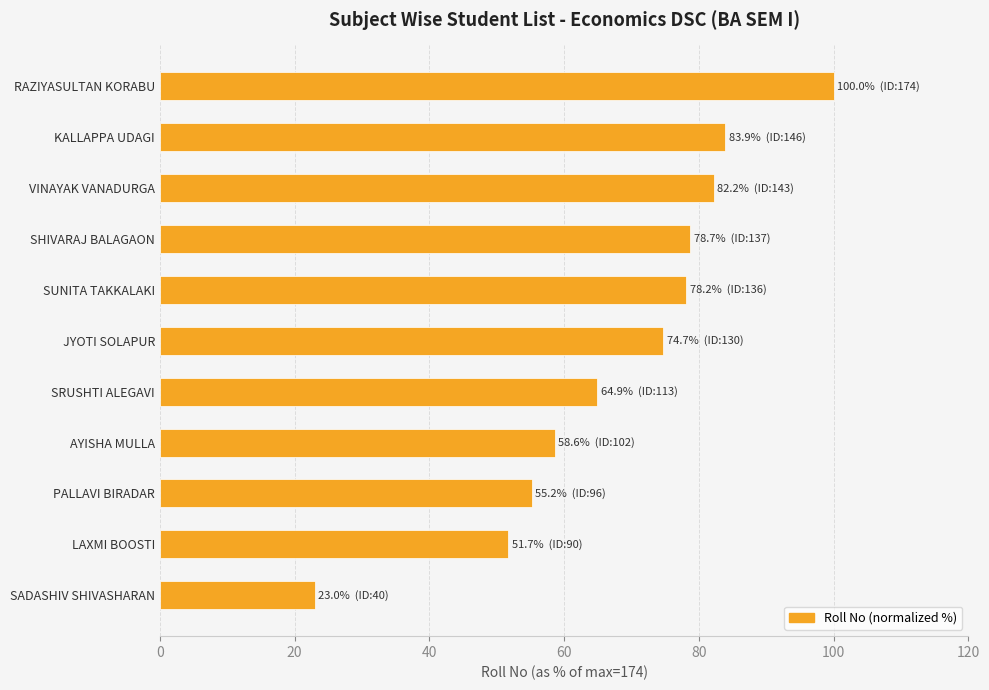

Count the number of categories in the chart.

11